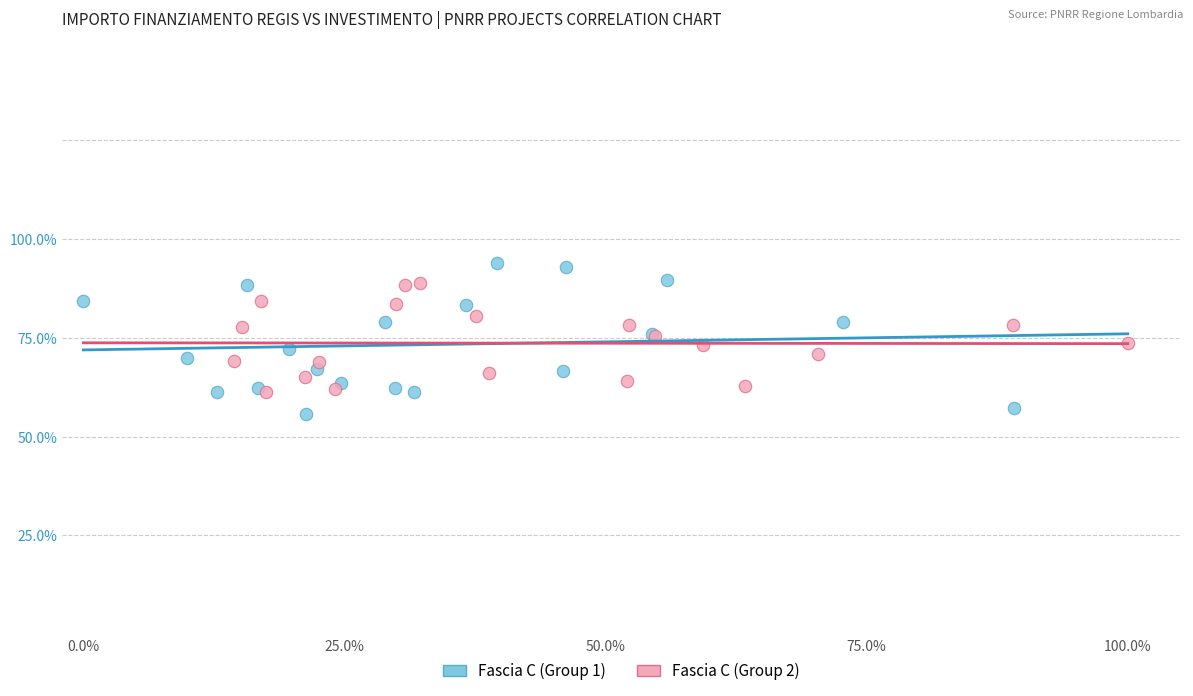

Which series contains the highest Y value?

Fascia C (Group 1)